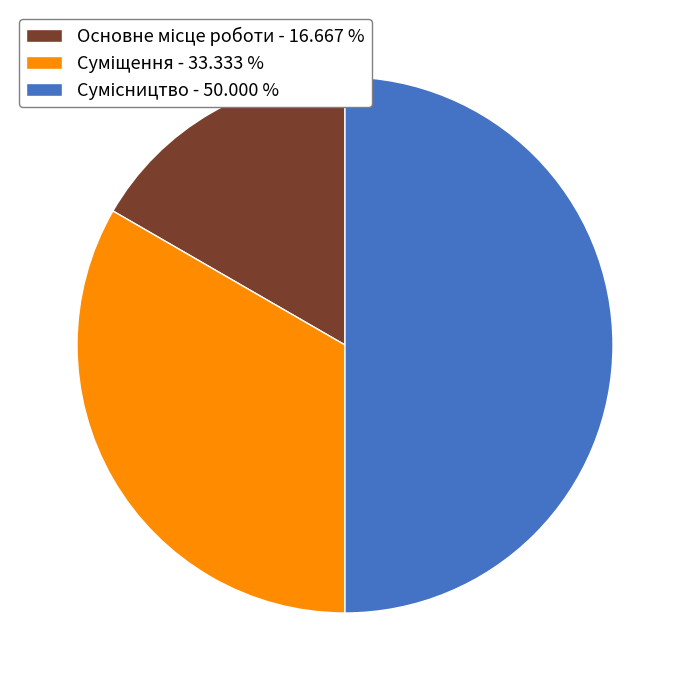

What percentage is the Основне місце роботи slice, to the nearest percent?

17%